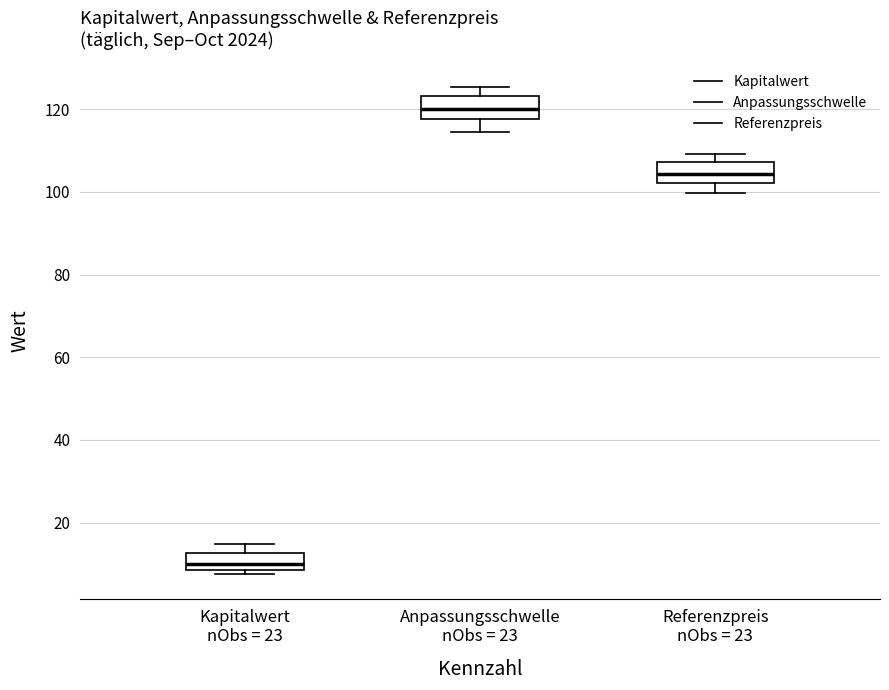

Reading left to right, transcribe this box plot: for each box, give where its median line is, the range the box spans, and where its two whiskers end, as read against the y-axis. The values are not printed on the chart, so give them approximately, as read against the axis.

Kapitalwert nObs = 23: median 10, box 8 to 12, whiskers 8 (just below the box's lower edge) to 14
Anpassungsschwelle nObs = 23: median 120, box 118 to 124, whiskers 114 to 126
Referenzpreis nObs = 23: median 104, box 102 to 108, whiskers 100 to 110